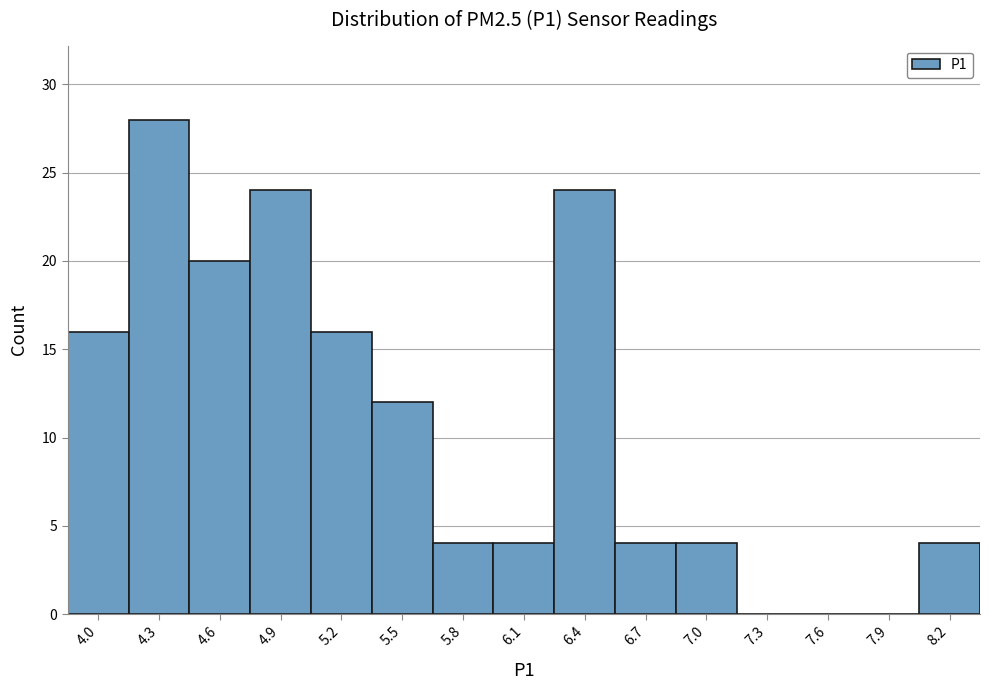

Reading left to right, list every bar in this chart as the range it spans on the x-axis followed by its height. Neither the bar edges nor the heights are printed on the chart, so give them approximately, as read against the axes.

3.85 to 4.15: 16
4.15 to 4.45: 28
4.45 to 4.75: 20
4.75 to 5.05: 24
5.05 to 5.35: 16
5.35 to 5.65: 12
5.65 to 5.95: 4
5.95 to 6.25: 4
6.25 to 6.55: 24
6.55 to 6.85: 4
6.85 to 7.15: 4
7.15 to 7.45: 0
7.45 to 7.70: 0
7.70 to 8.00: 0
8.00 to 8.30: 4